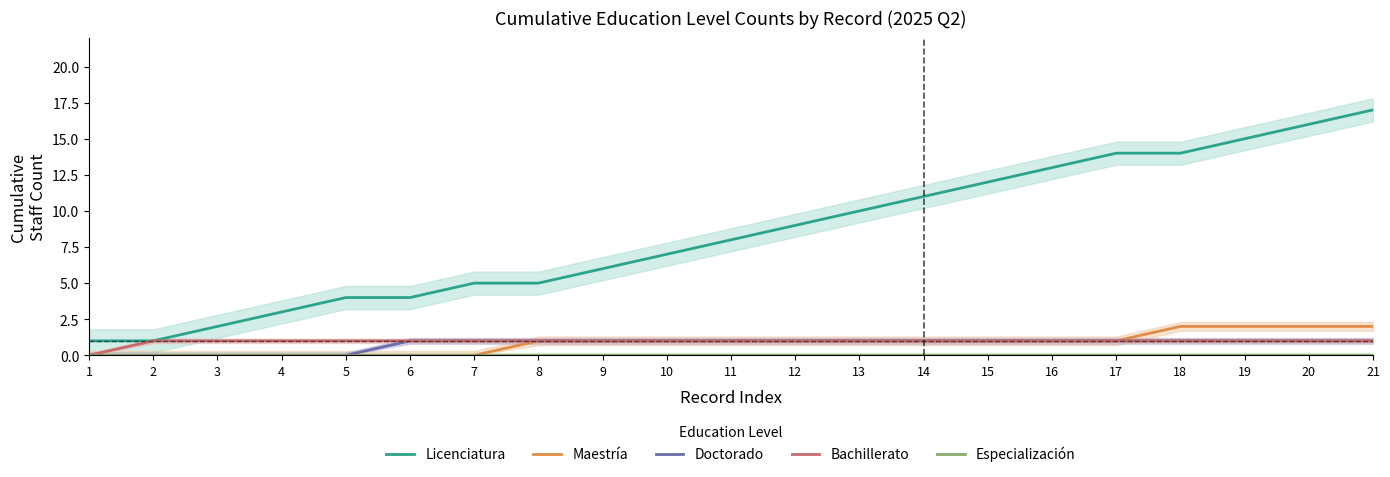

What is the approximate value of Licenciatura at 18?

14